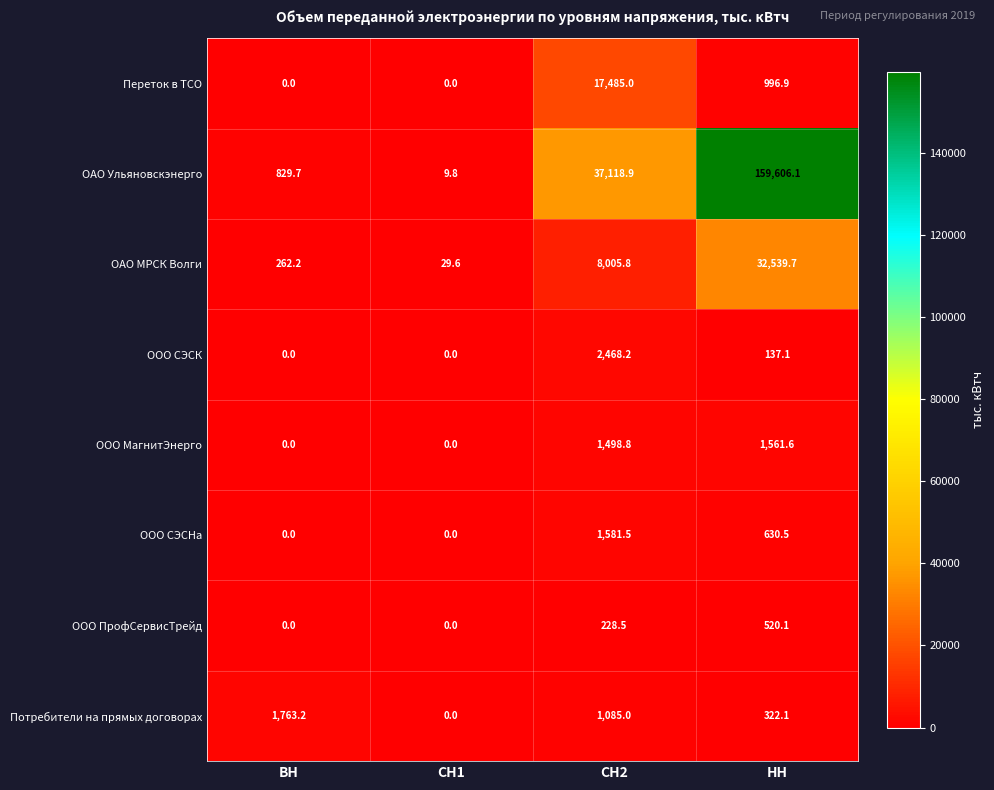

What is the greatest value displayed?

159606.1